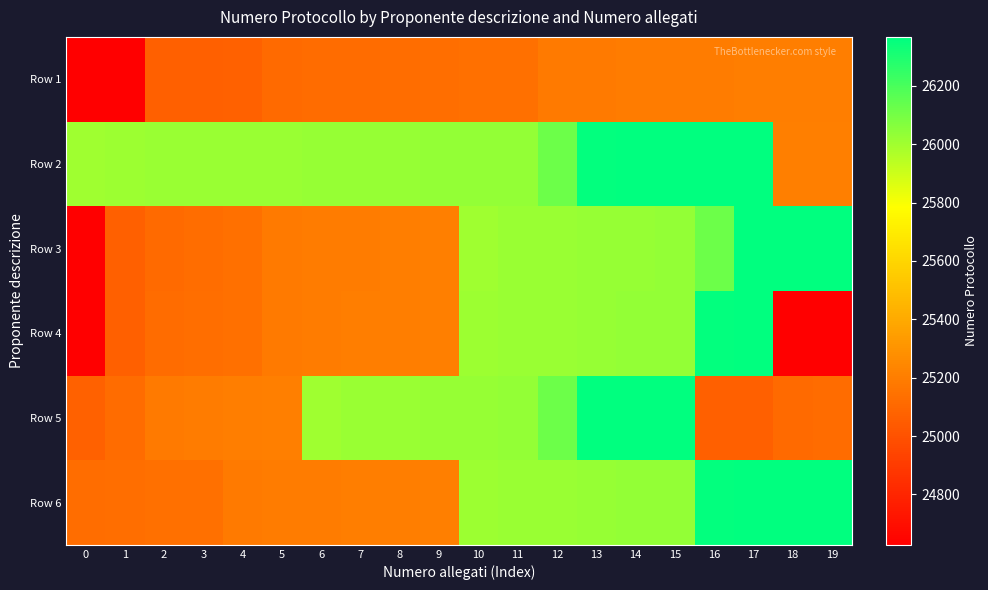

Reading left to right, transcribe all the data shown in this chart.

Row 1: 0=24627	1=24632	2=25065	3=25069	4=25070	5=25110	6=25117	7=25121	8=25130	9=25134	10=25138	11=25142	12=25189	13=25190	14=25193	15=25195	16=25198	17=25200	18=25203	19=25205
Row 2: 0=26007	1=26012	2=26015	3=26016	4=26018	5=26021	6=26024	7=26026	8=26027	9=26029	10=26030	11=26031	12=26118	13=26358	14=26362	15=26364	16=26366	17=26368	18=25208	19=25211
Row 3: 0=24627	1=25065	2=25110	3=25130	4=25138	5=25189	6=25193	7=25198	8=25203	9=25208	10=26007	11=26015	12=26018	13=26024	14=26027	15=26030	16=26118	17=26362	18=26366	19=26368
Row 4: 0=24632	1=25069	2=25117	3=25134	4=25142	5=25190	6=25195	7=25200	8=25205	9=25211	10=26012	11=26016	12=26021	13=26026	14=26029	15=26031	16=26358	17=26364	18=24627	19=24632
Row 5: 0=25070	1=25121	2=25189	3=25193	4=25203	5=25208	6=26007	7=26015	8=26018	9=26024	10=26027	11=26030	12=26118	13=26362	14=26366	15=26368	16=25065	17=25069	18=25110	19=25117
Row 6: 0=25130	1=25134	2=25138	3=25142	4=25190	5=25195	6=25198	7=25200	8=25205	9=25211	10=26012	11=26016	12=26021	13=26026	14=26029	15=26031	16=26358	17=26364	18=26366	19=26368